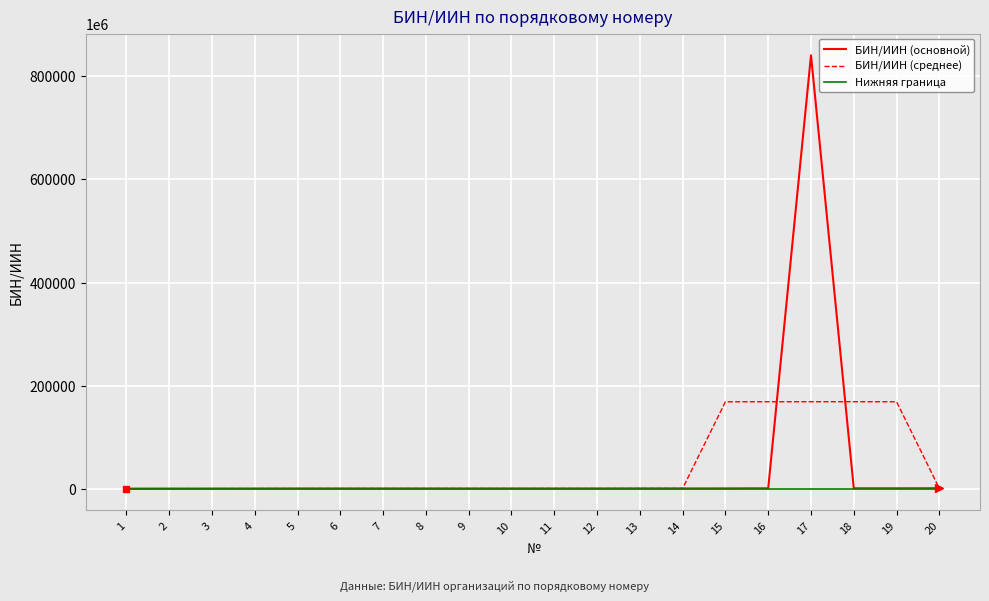

Which series changed the most between 7 and 19?

БИН/ИИН (среднее)